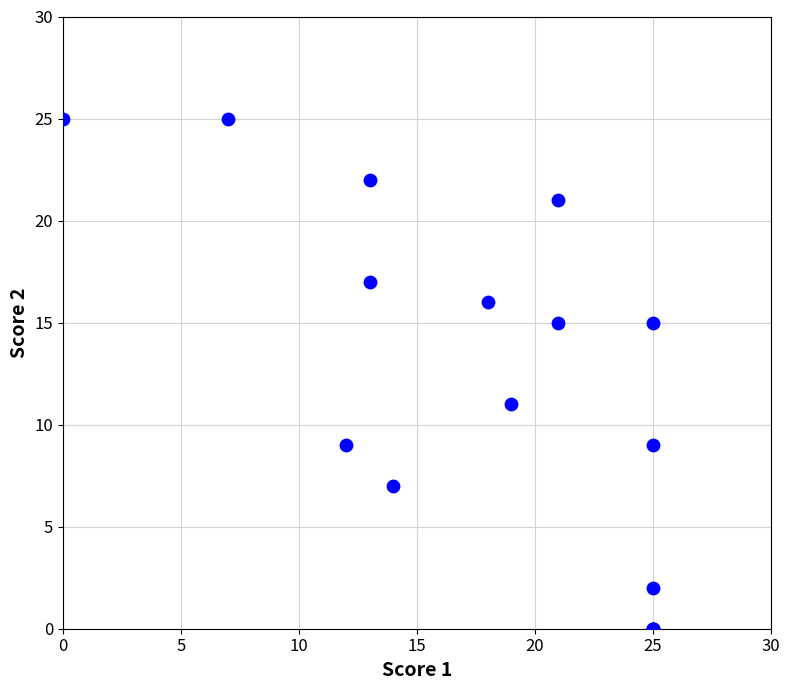

What Y value in the scatter plot is closest to 12?

11